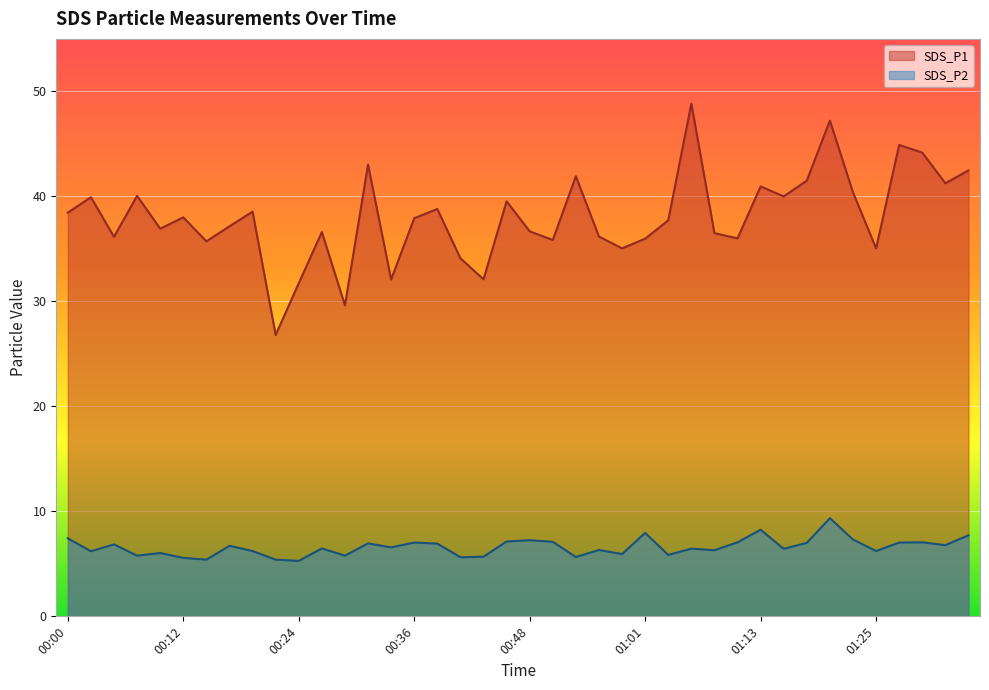

At which category does the chart reach its minimum across all series?

00:24